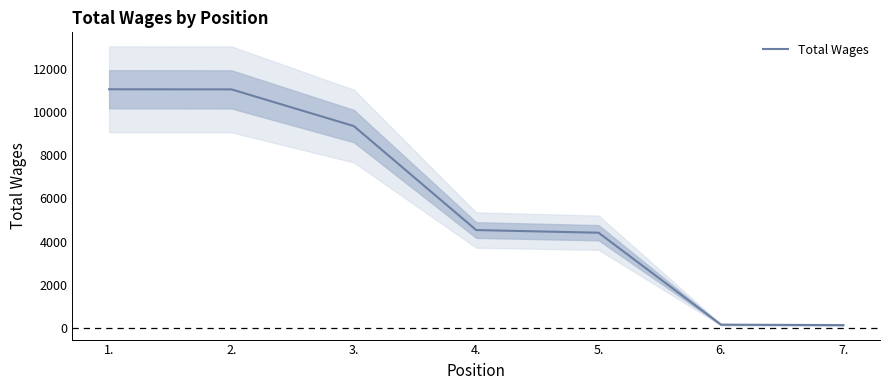

The value at 3. is 5756. True or false?

False